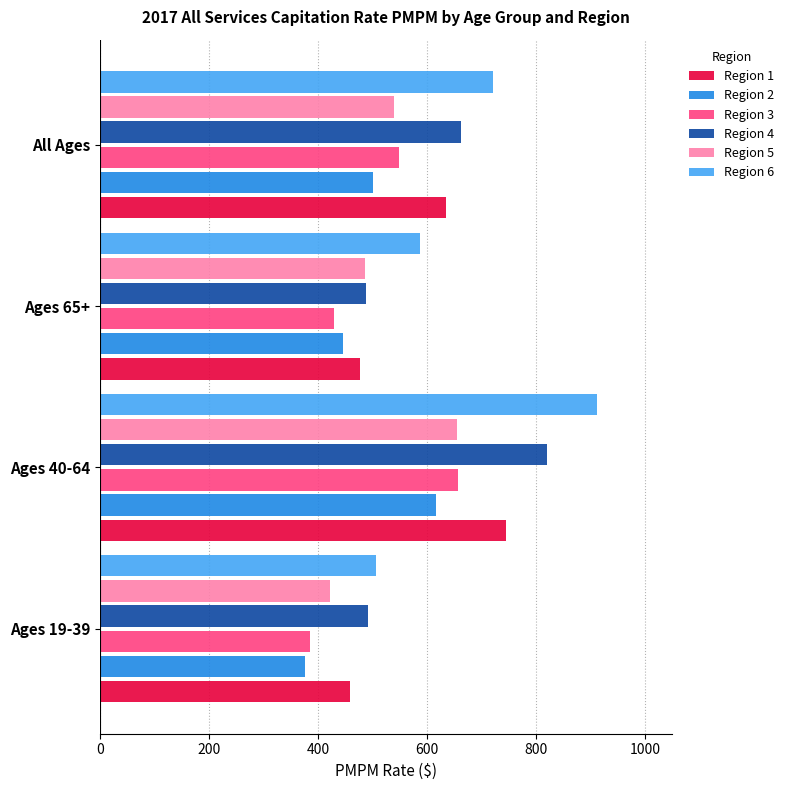

Which series changed the most between Ages 40-64 and Ages 65+?

Region 4